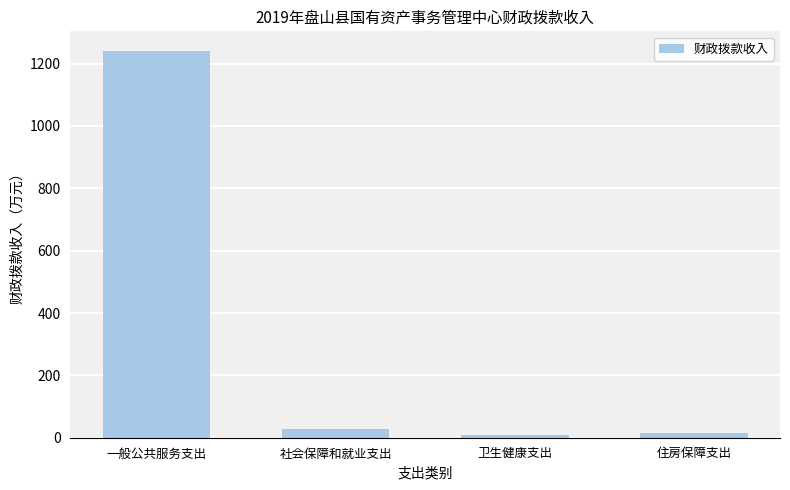

What is the minimum value shown in the chart?

8.7